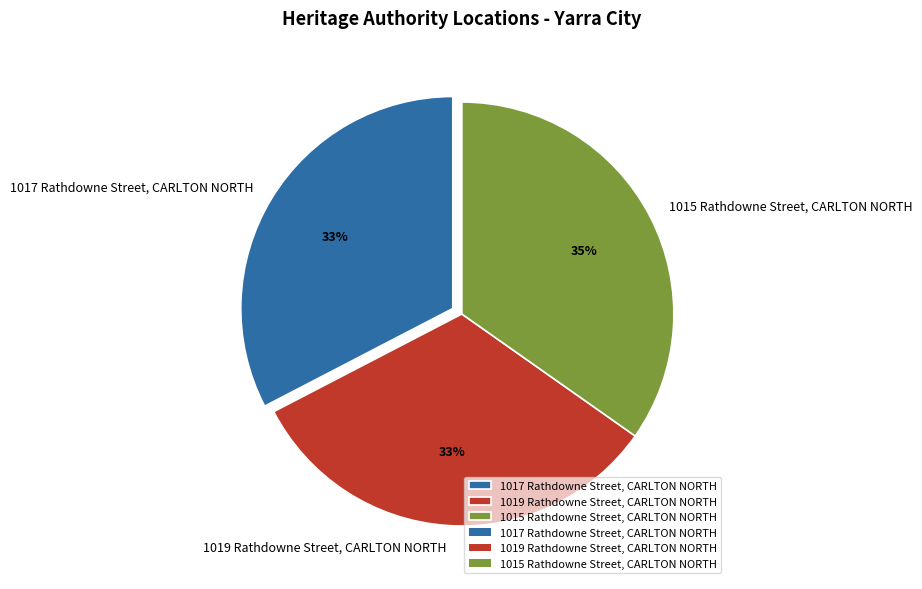

Which has a higher value, 1015 Rathdowne Street, CARLTON NORTH or 1019 Rathdowne Street, CARLTON NORTH?

1015 Rathdowne Street, CARLTON NORTH